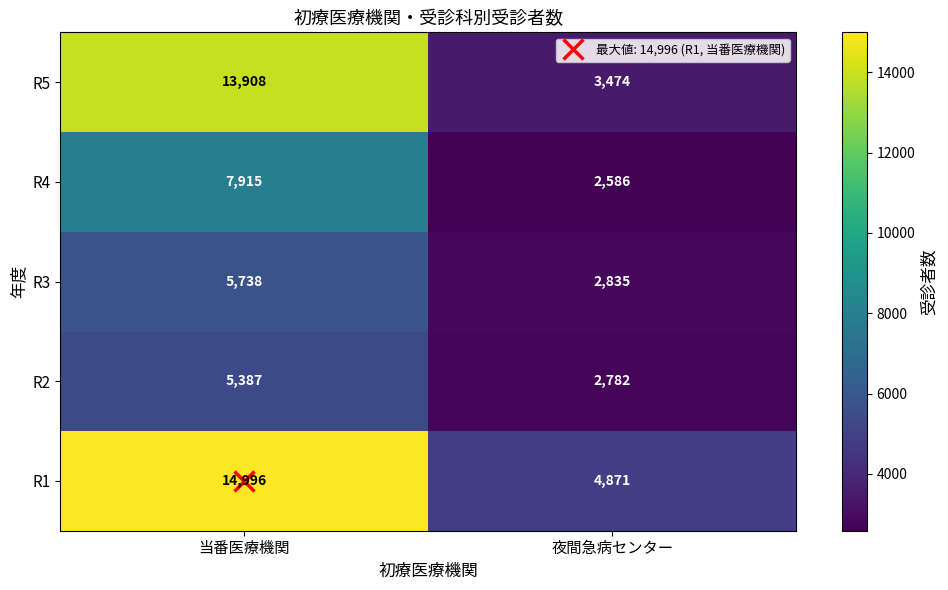

What is the difference between the highest and lowest values at 夜間急病センター?

2285